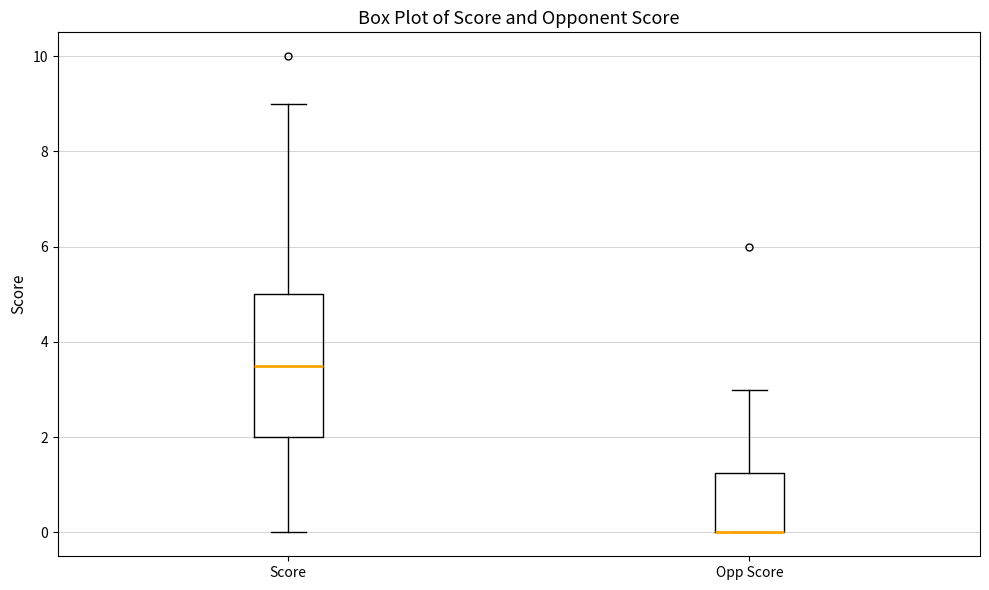

Comparing the boxes themselves (not the whiskers), which one is the tallest?

Score